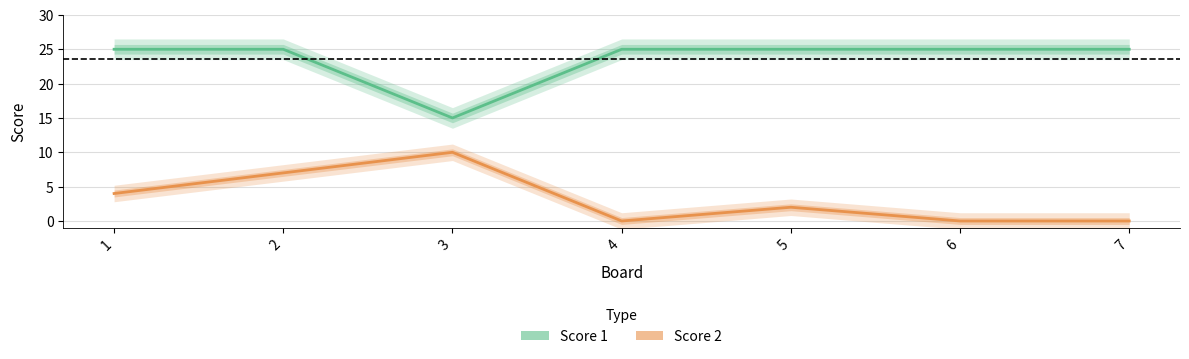

What is the spread (max minus min) of values at 6?

25